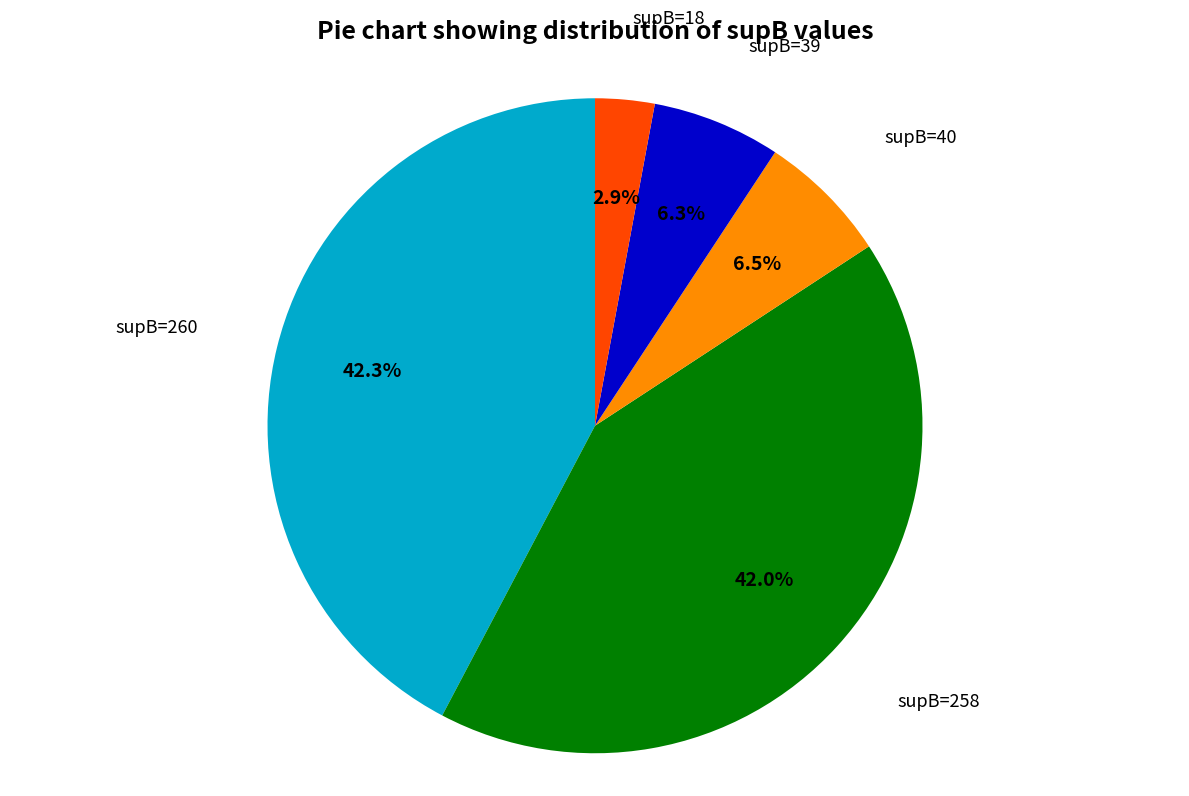

Does supB=18 account for over 50% of the chart?

No